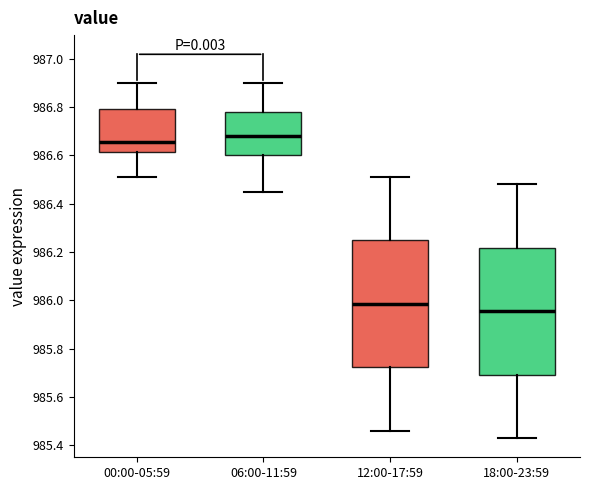

Reading left to right, read every box against the y-axis: the position of its median line, the range the box covers, and the ends of its whiskers. The values are not printed on the chart, so give them approximately, as read against the axis.

00:00-05:59: median 986.66, box 986.62 to 986.80, whiskers 986.52 to 986.90
06:00-11:59: median 986.68, box 986.60 to 986.78, whiskers 986.46 to 986.90
12:00-17:59: median 985.98, box 985.72 to 986.24, whiskers 985.46 to 986.52
18:00-23:59: median 985.96, box 985.70 to 986.22, whiskers 985.44 to 986.48